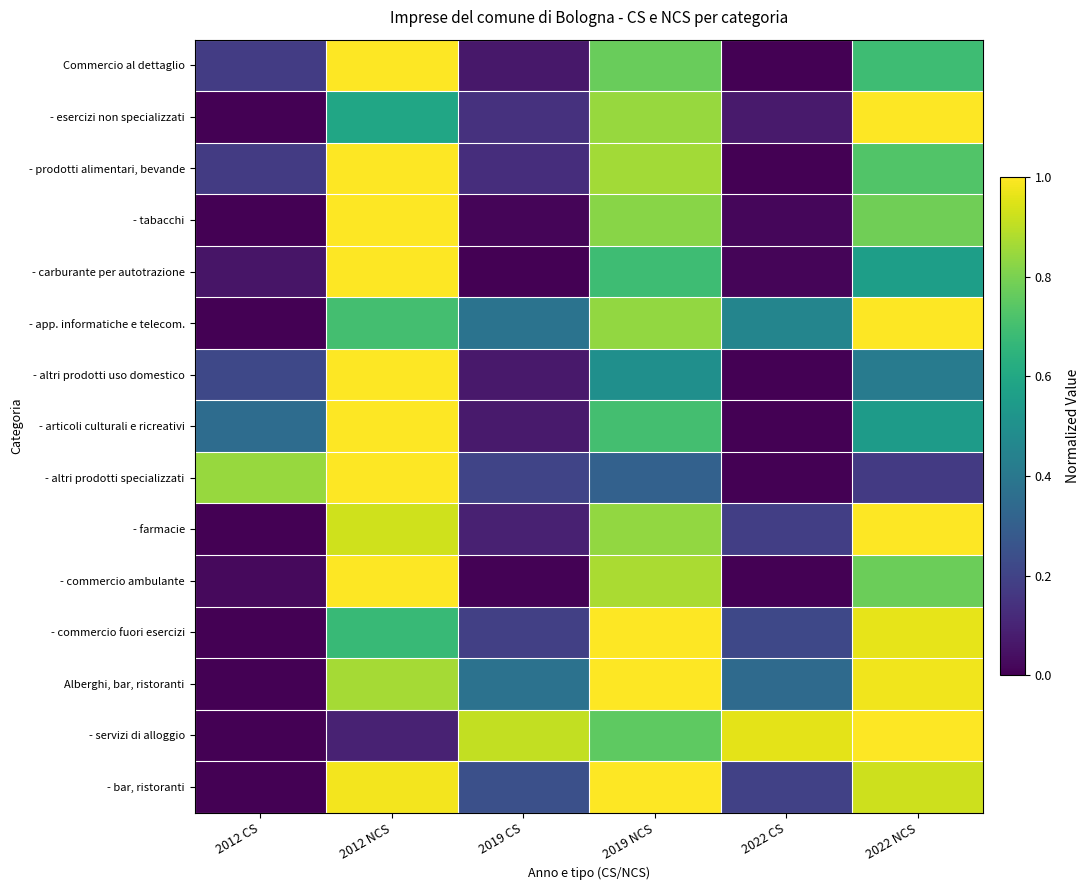

Which series has the largest range (max minus min)?

Commercio al dettaglio